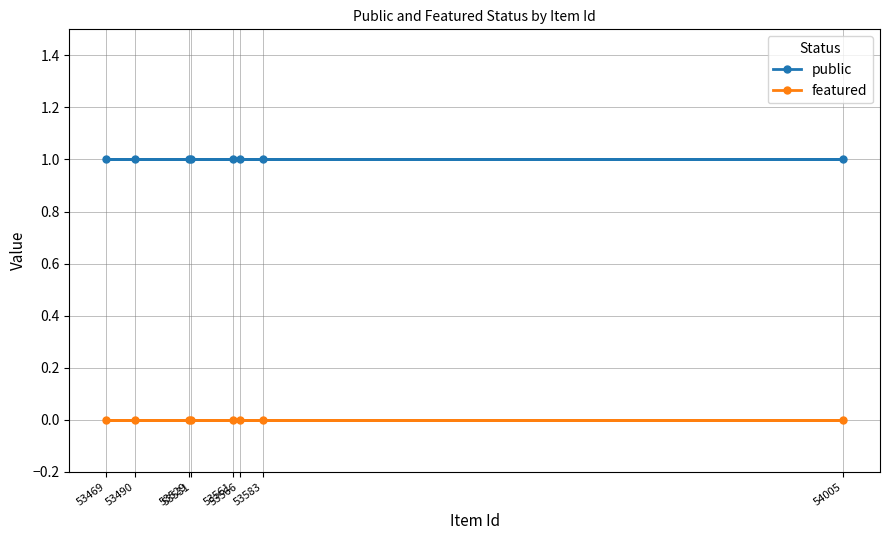

Reading right to left, list all the values displayed in this chart.

public: 54005=1	53583=1	53566=1	53561=1	53531=1	53529=1	53490=1	53469=1
featured: 54005=0	53583=0	53566=0	53561=0	53531=0	53529=0	53490=0	53469=0